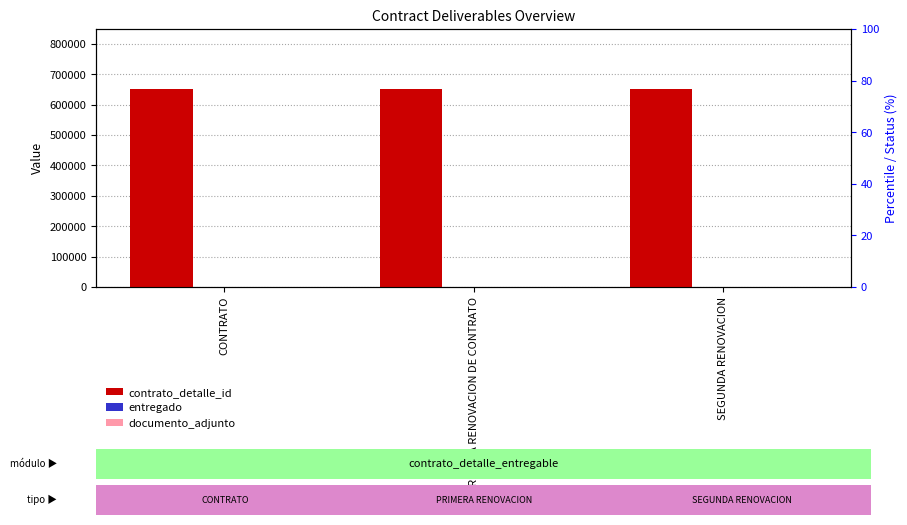

Are the bars grouped side by side (vs. stacked)?

Yes